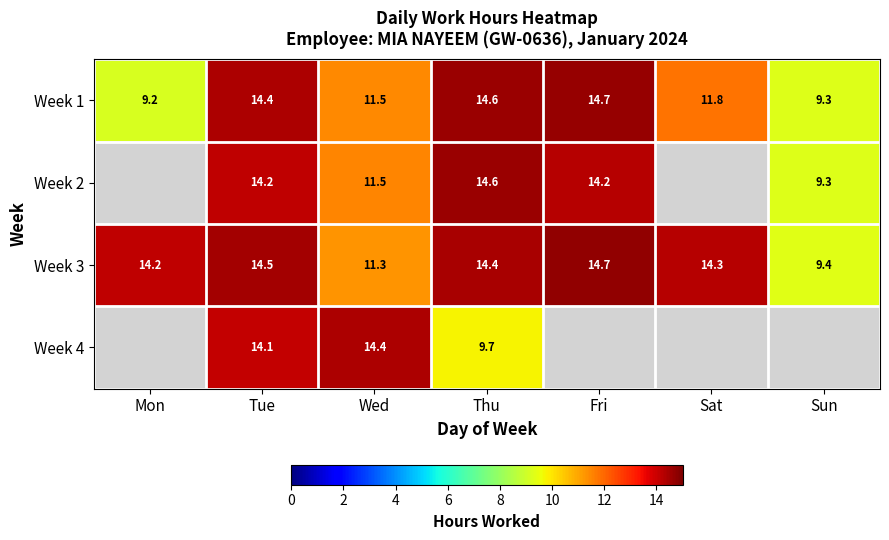

At which label is Week 3 closest to 12?

Wed